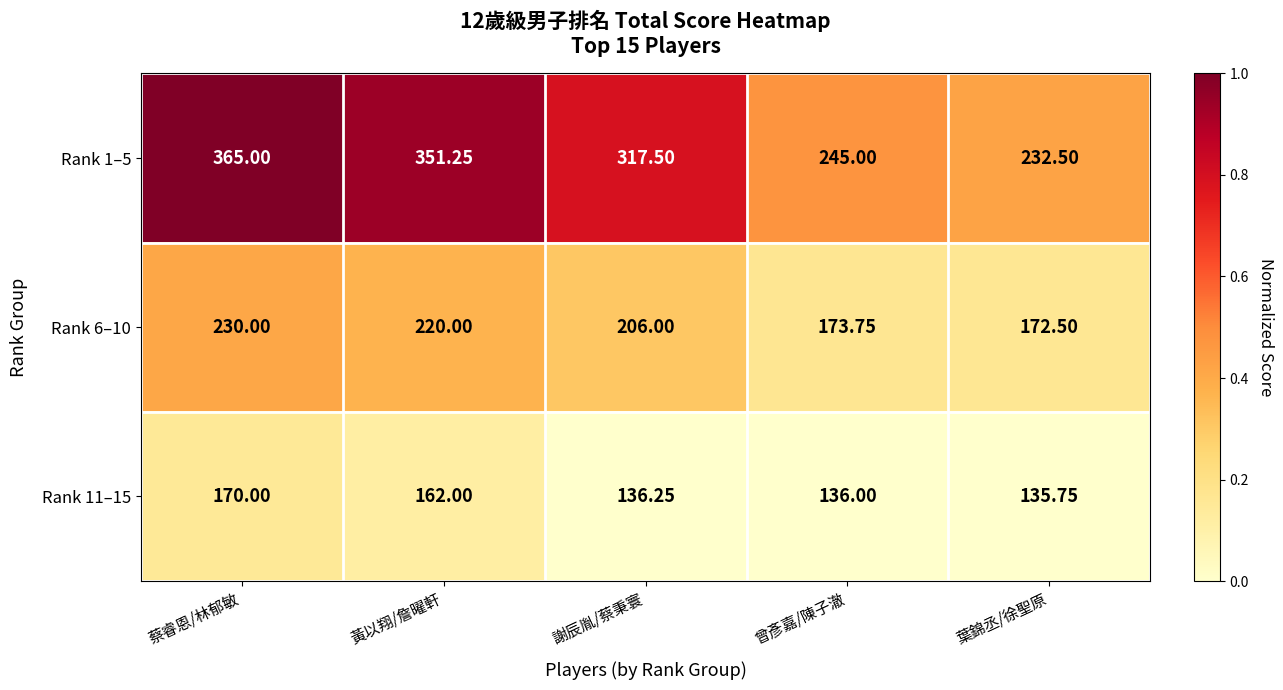

Between 謝辰胤/蔡秉寰 and 曾彥嘉/陳子澈, which series saw the biggest shift?

Rank 1–5